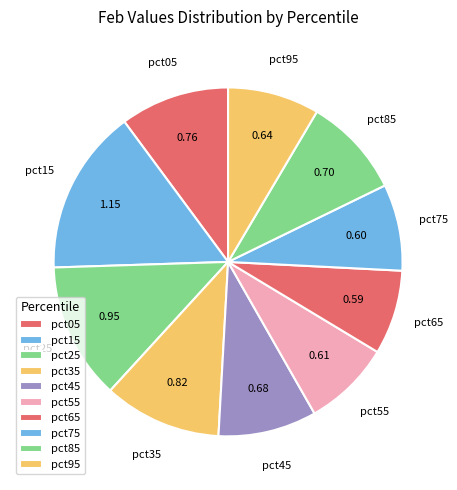

Does pct85 represent more than half of the total?

No